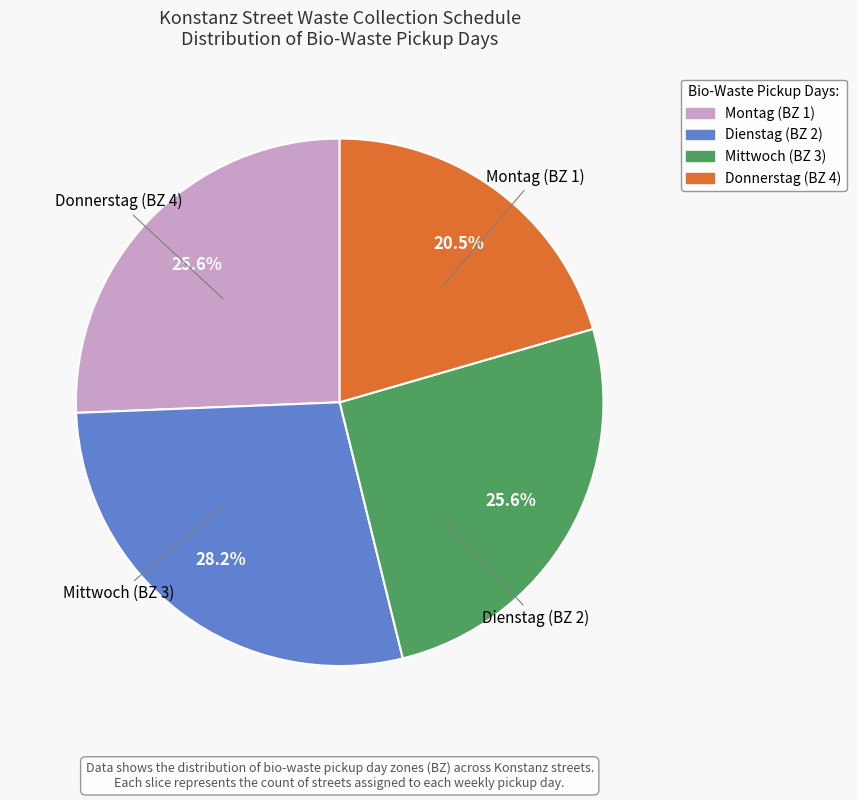

To the nearest percent, what is the difference between the largest and smallest slice percentages?

8%